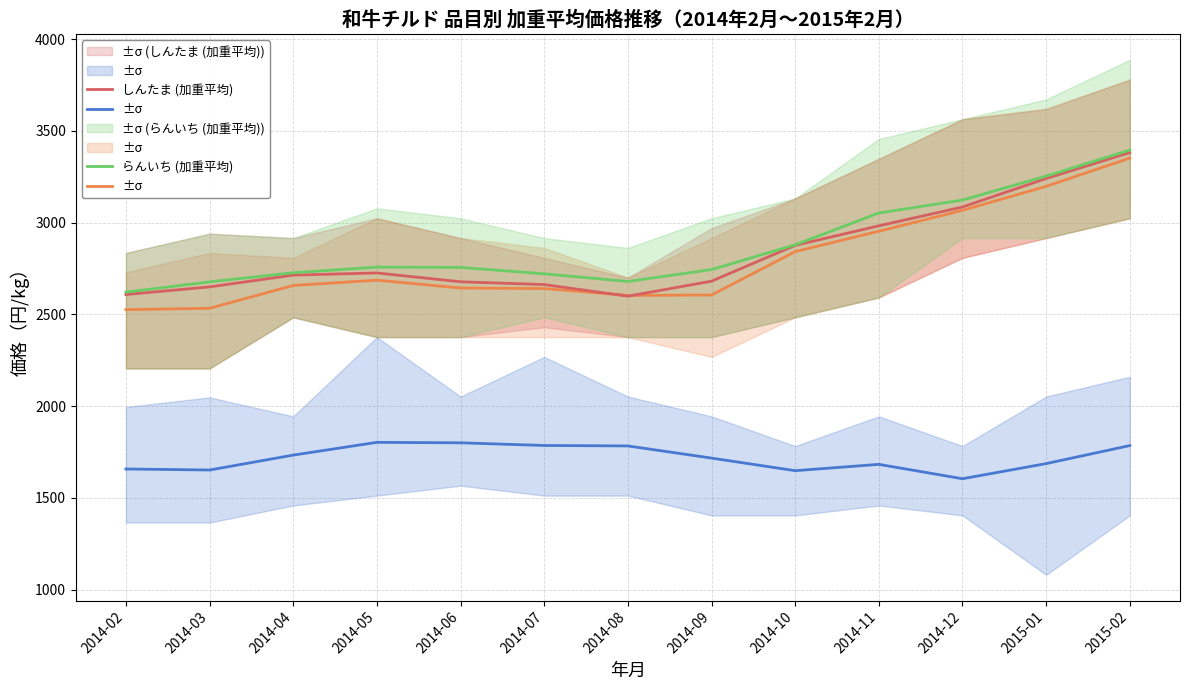

Count the number of data series in this chart.

4